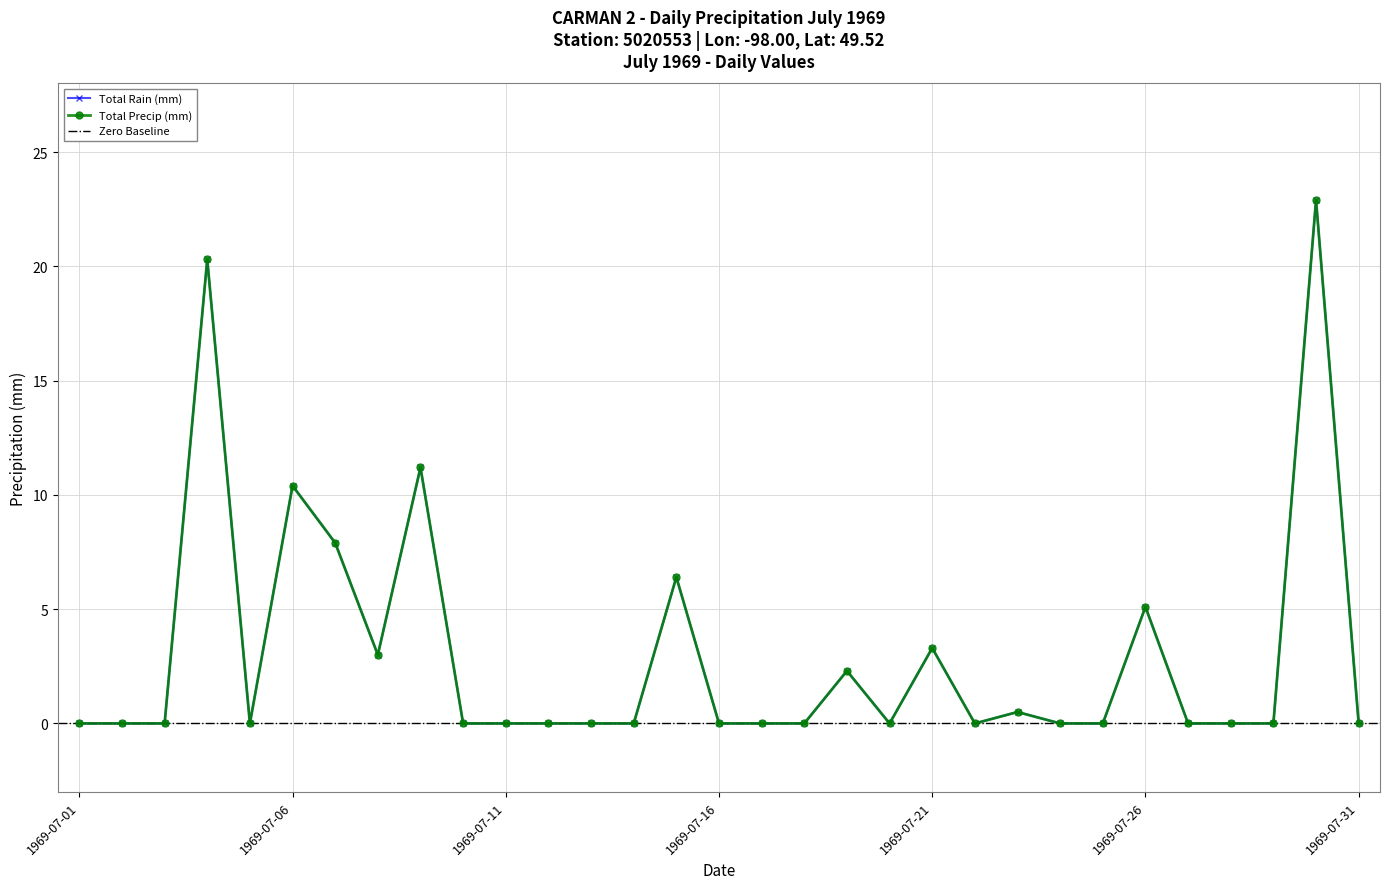

Is this an area chart (filled region under the line)?

No